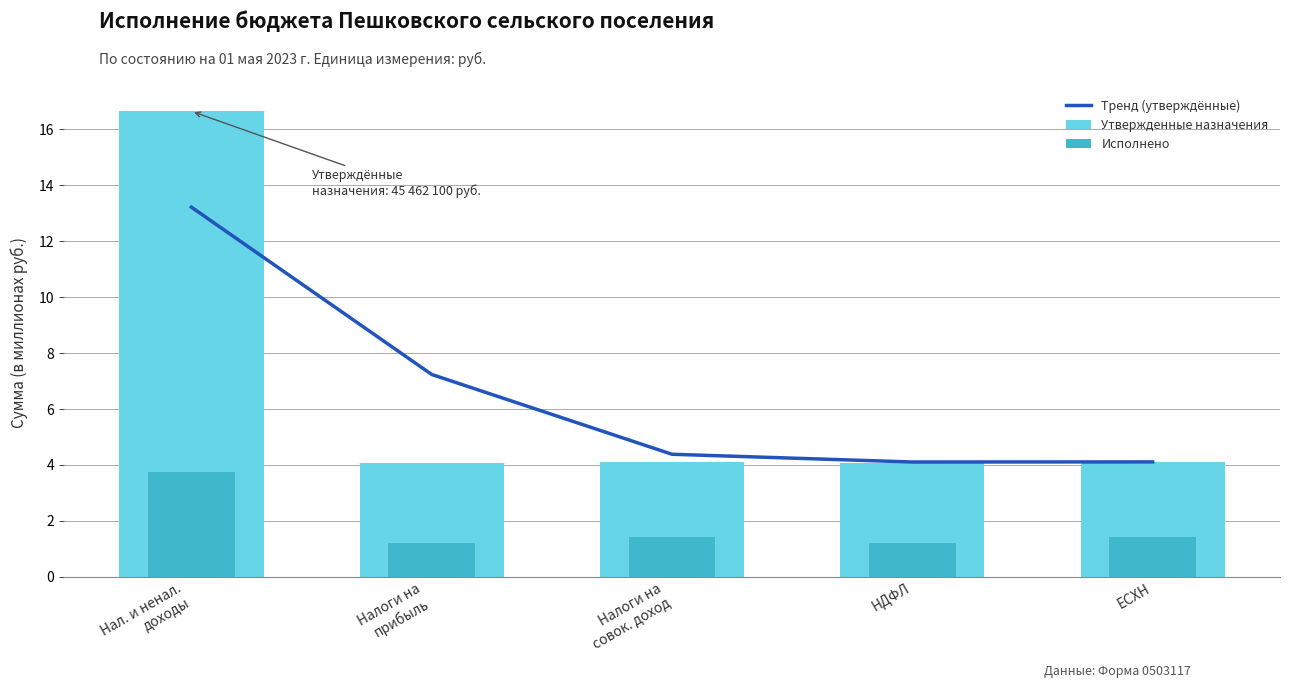

At Нал. и ненал.
доходы, list the series in order from largest to smallest.

Утвержденные назначения, Тренд (утверждённые), Исполнено